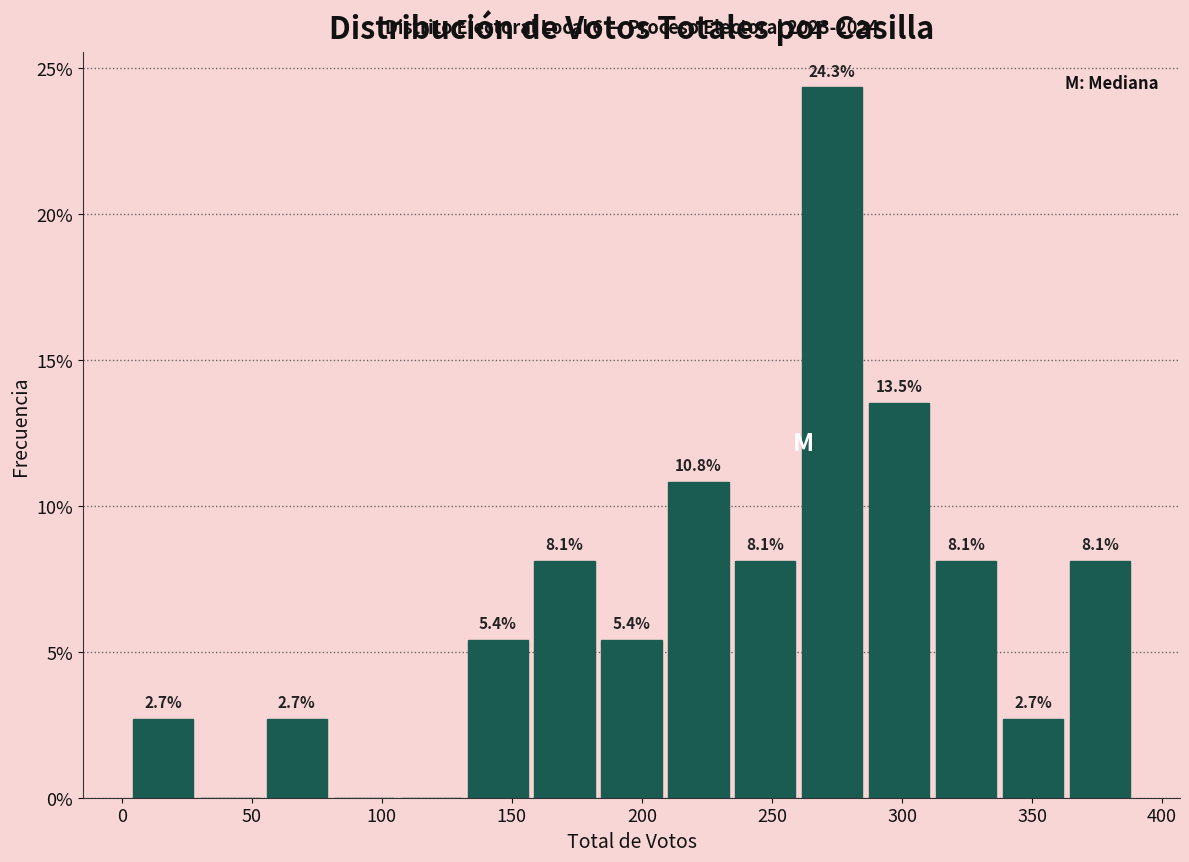

Over which range of the x-axis is the bar tallest?

260 to 285